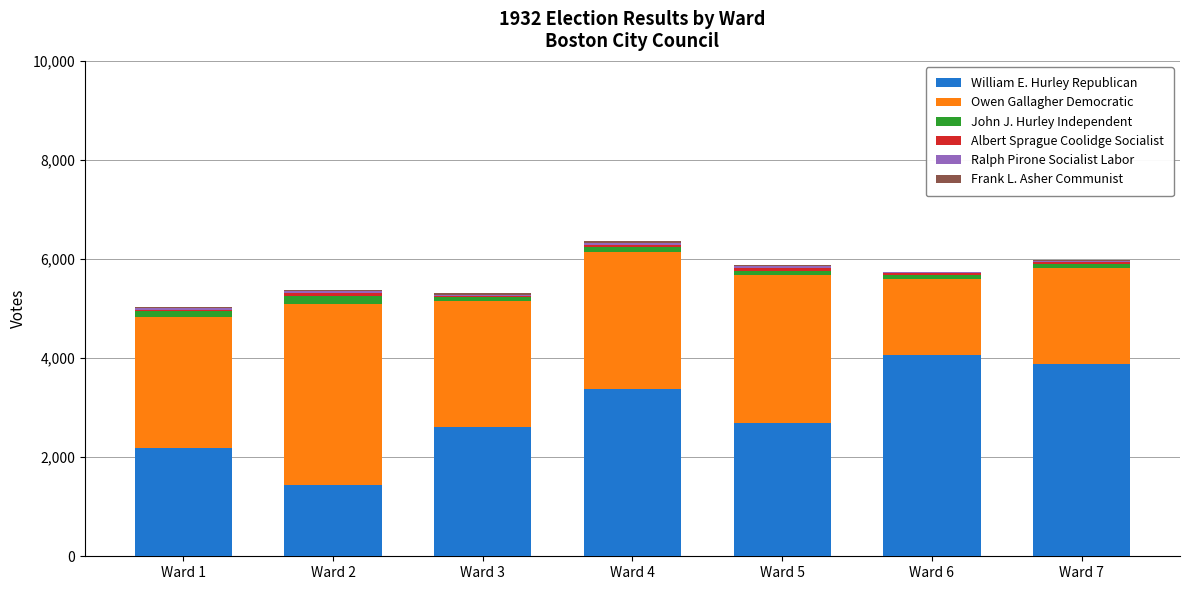

What is the highest value of the William E. Hurley Republican series?

4057